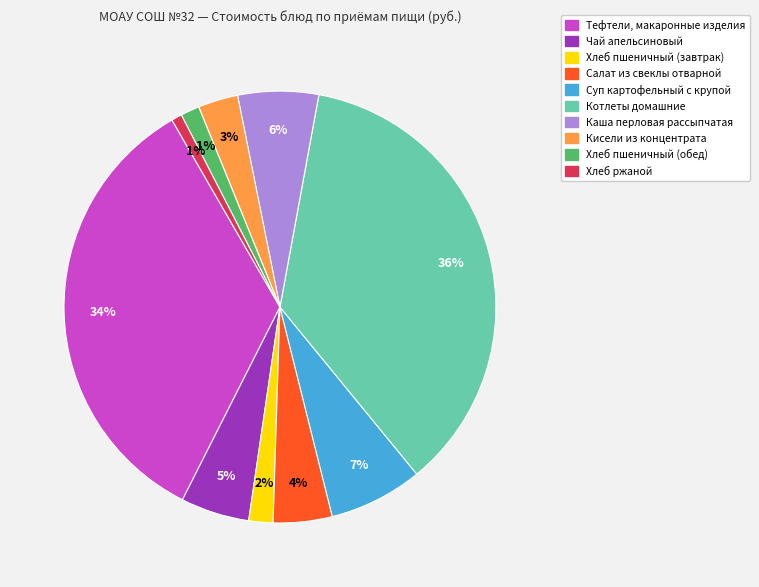

Does any single category account for the majority?

No